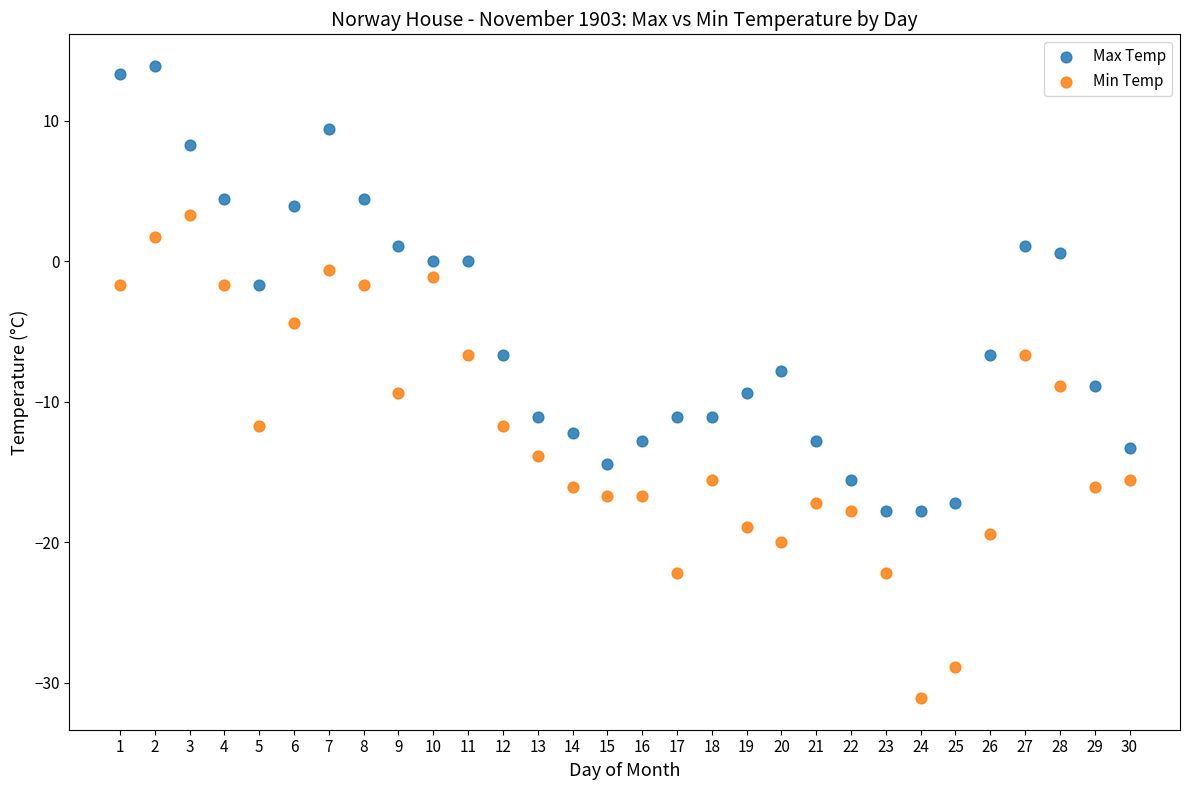

Across all data points, what is the range of Y values (max minus min)?

45.0